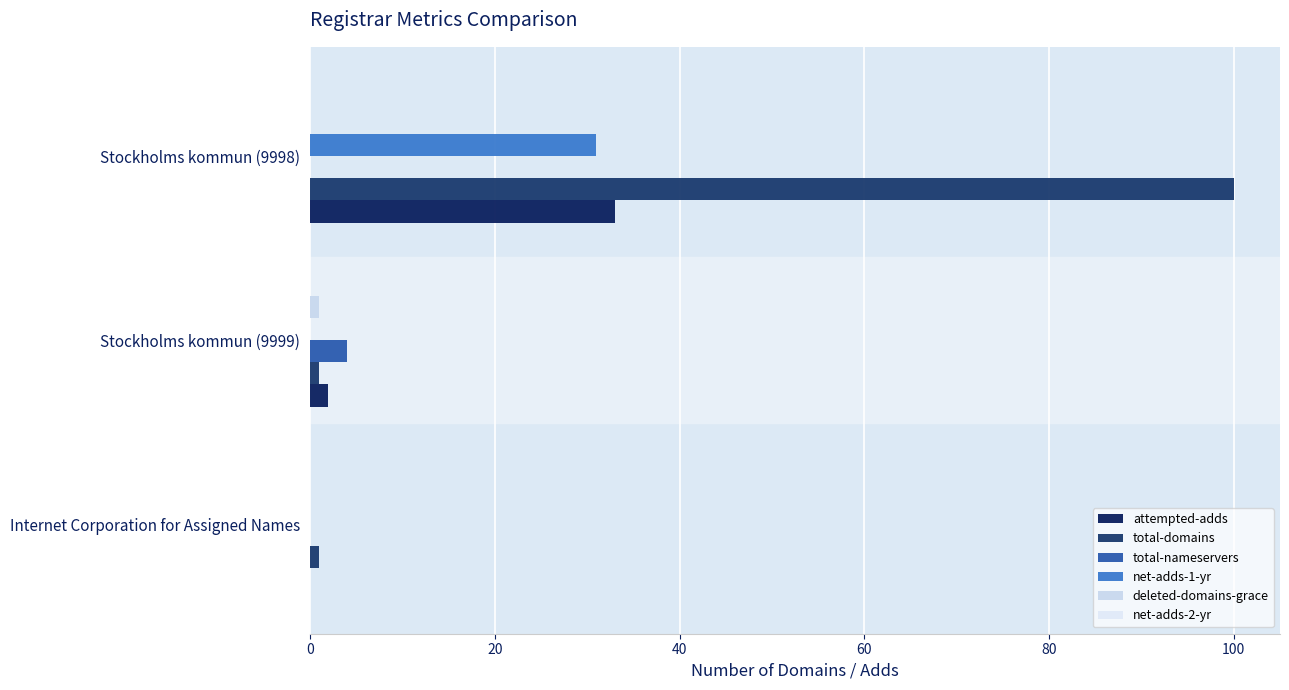

How many values in attempted-adds are above zero?

2